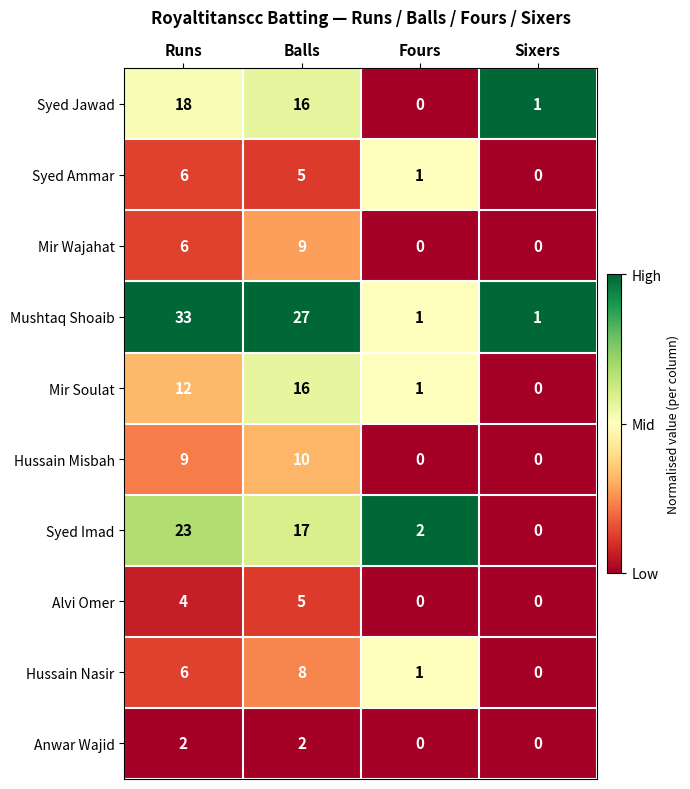

How many categories are shown in the chart?

4